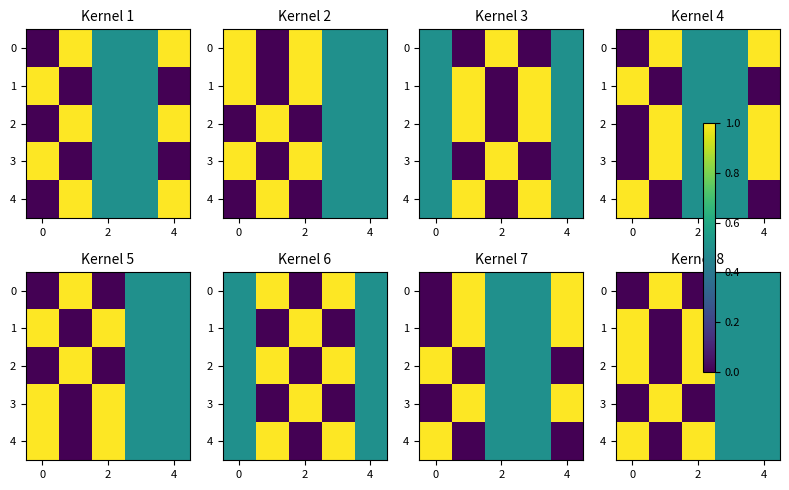

Is it true that row_4 equals 0.1 at 4?

False